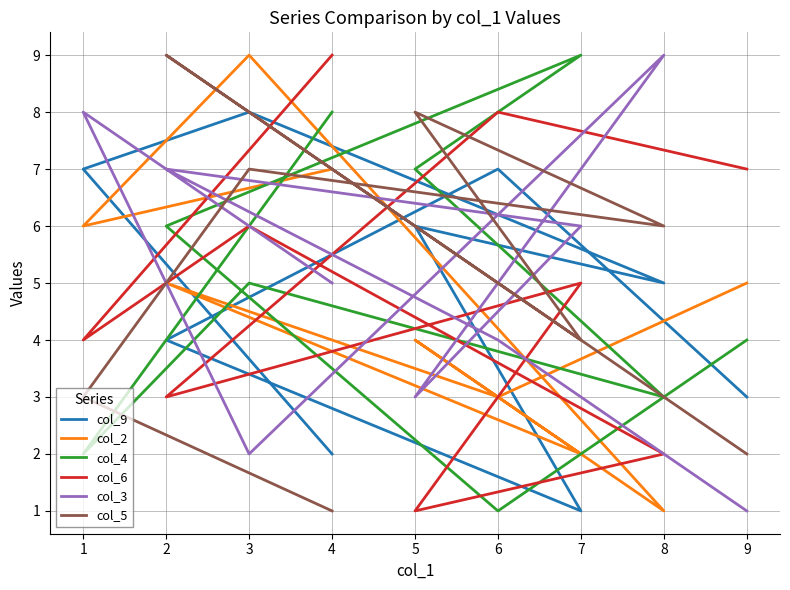

True or false: col_5 has a value of 9 at 2.

True